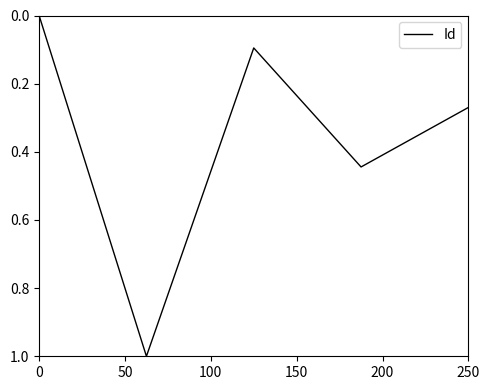

What is the maximum value shown in the chart?

1.0